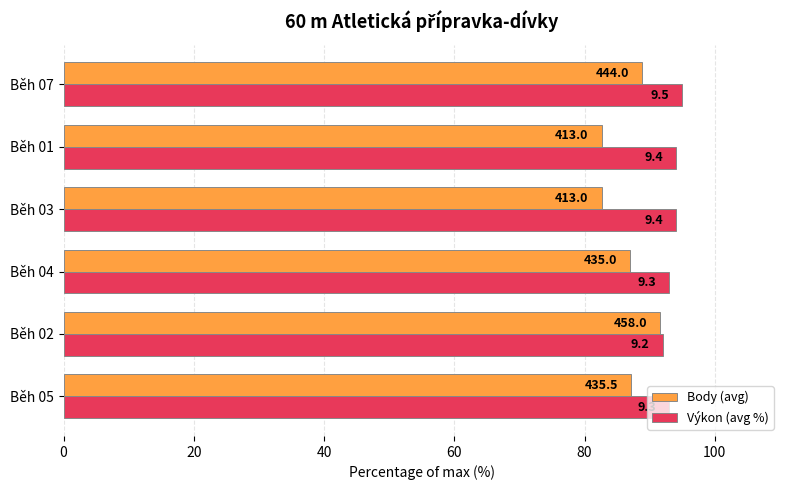

What are all the series names shown in the legend?

Body (avg), Výkon (avg %)